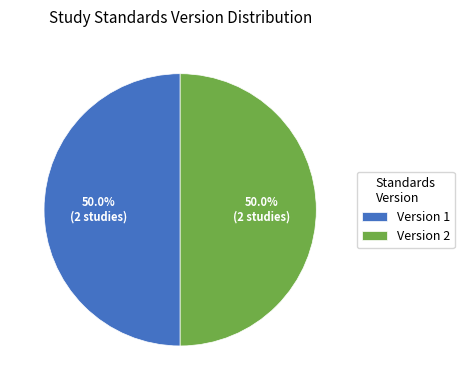

Combined, do Version 2 and Version 1 account for over 50%?

Yes